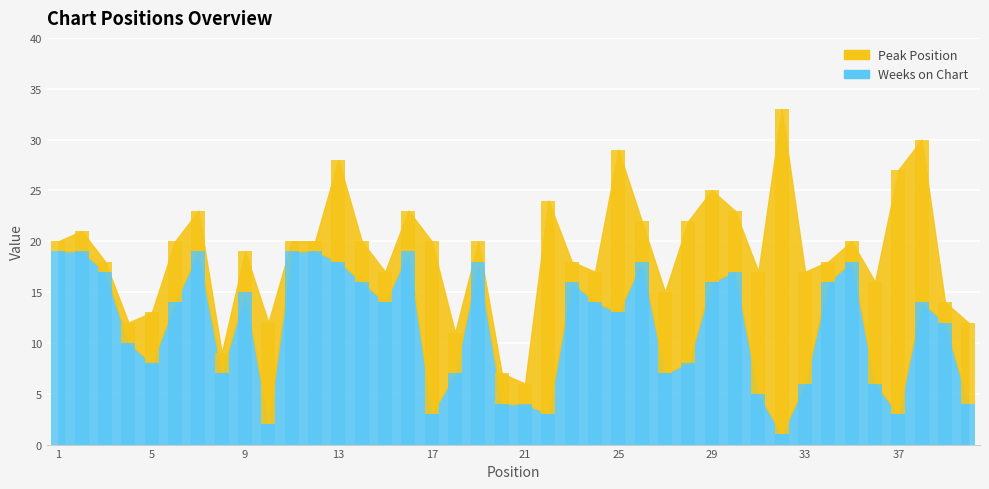

List the series in order of their peak value, lowest first.

Weeks on Chart, Peak Position